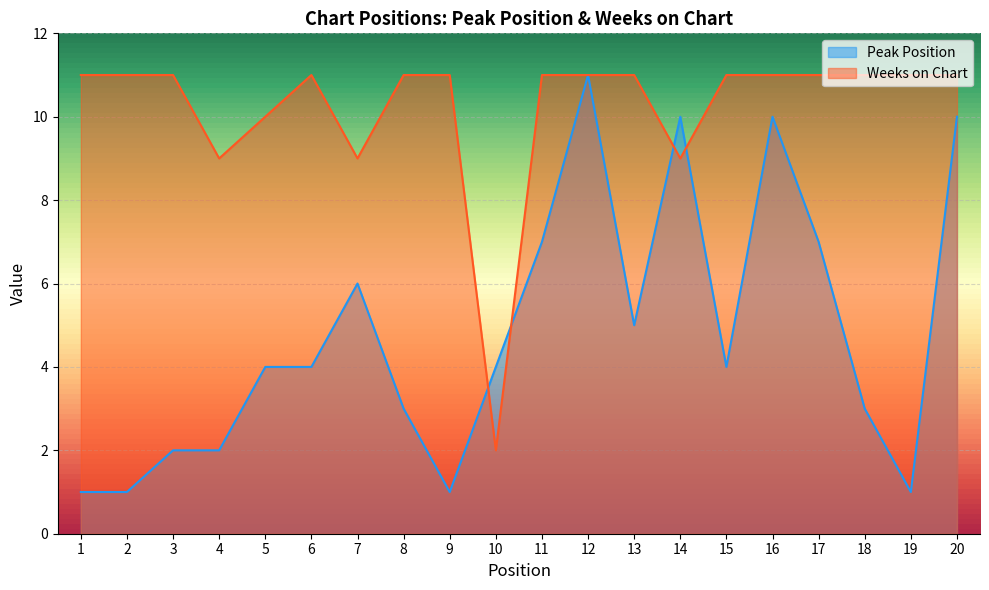

What is the total value across all series at 14?

19